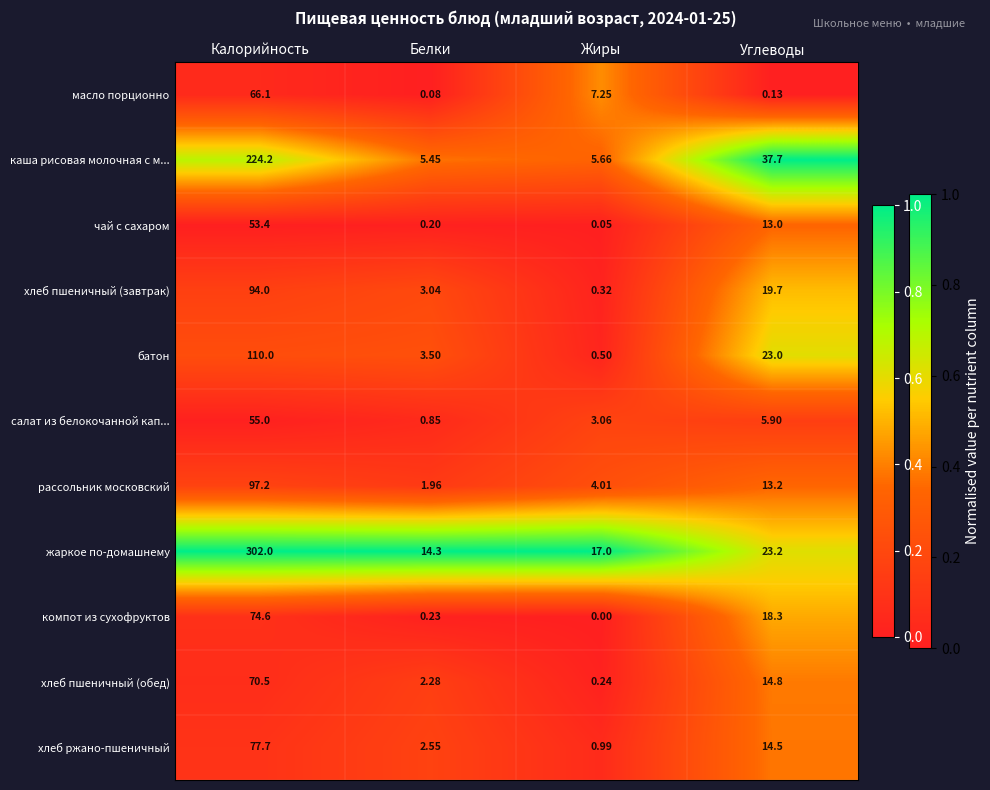

At which category is the sum across all series the highest?

Калорийность